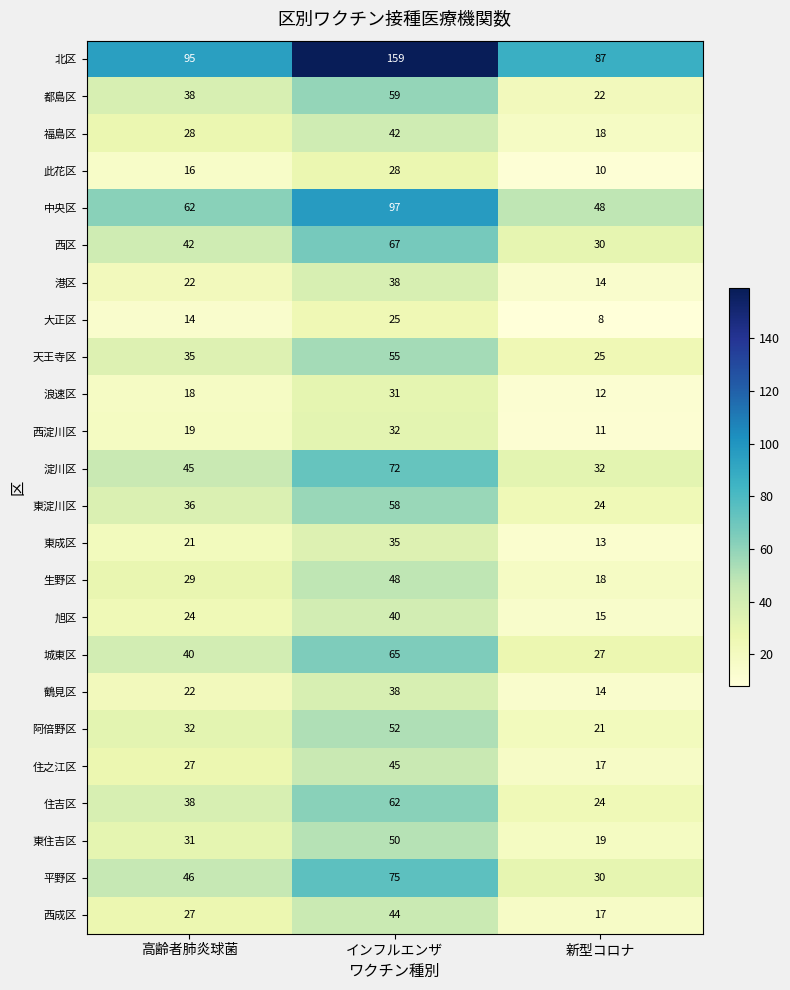

At which category is the sum across all series the highest?

インフルエンザ